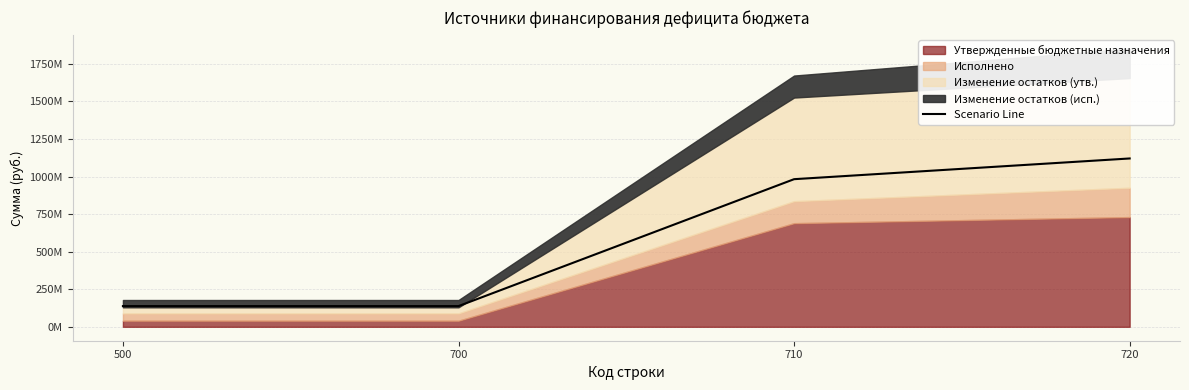

What is the value of the 4th point from the left?

1120469442.3